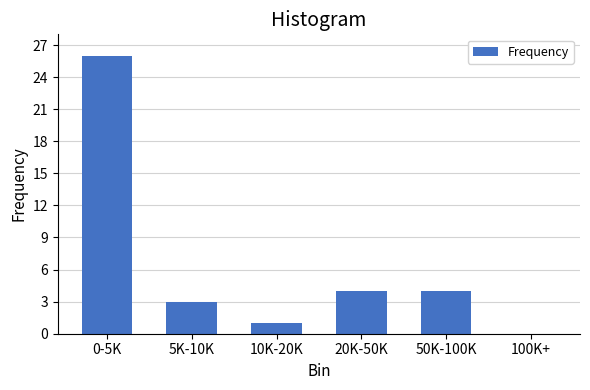

Reading right to left, transcribe all the data shown in this chart.

100K+=0	50K-100K=4	20K-50K=4	10K-20K=1	5K-10K=3	0-5K=26